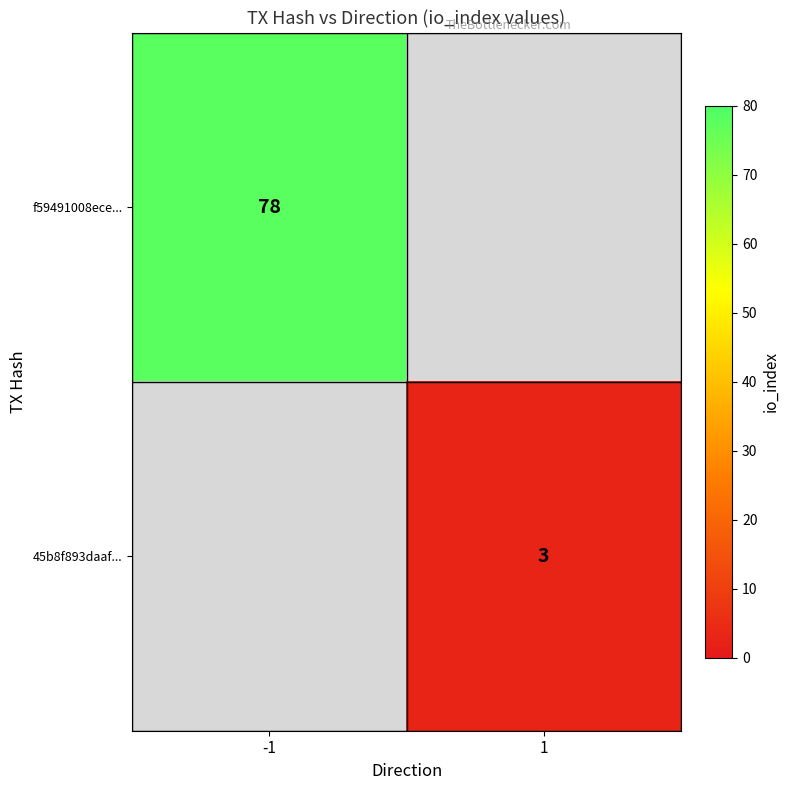

Is it true that 45b8f893daaf... equals 3 at 1?

True